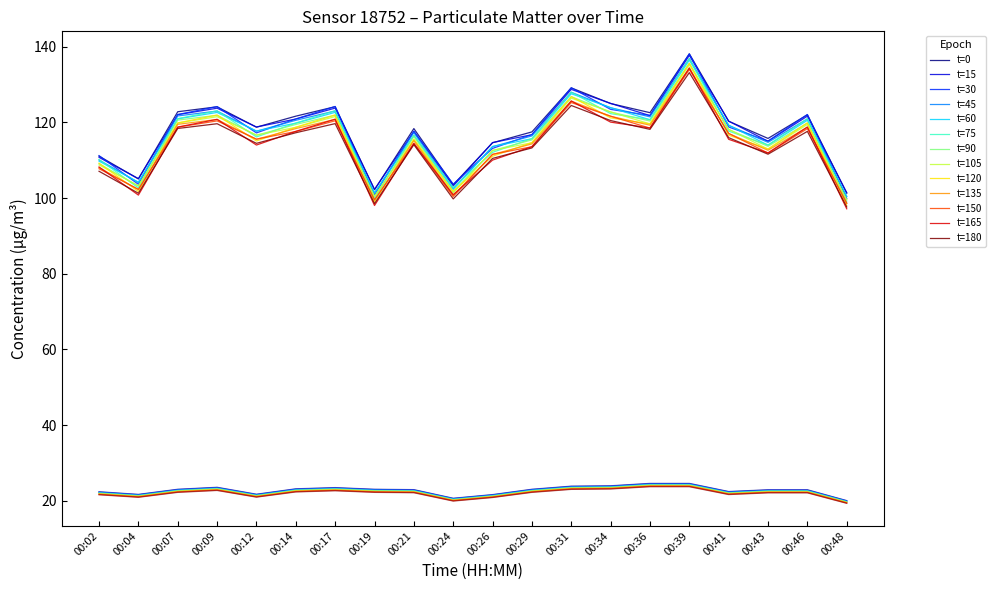

What is the value of the P1 point at the 18th from the left?

115.8